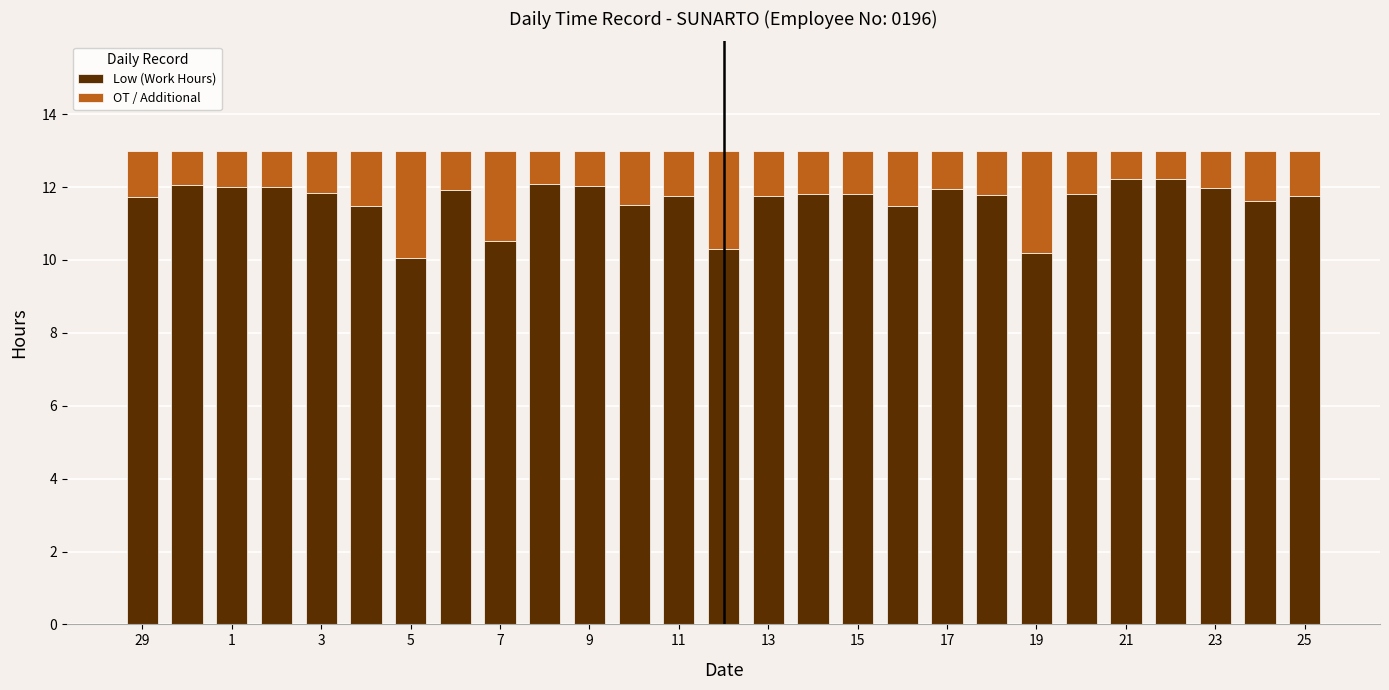

What is the sum of all Low (Work Hours) values?

313.7